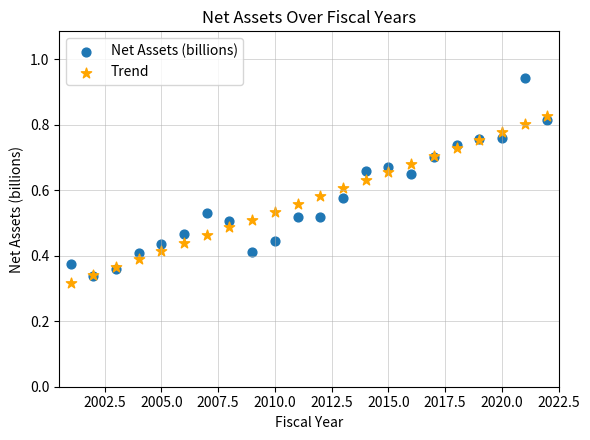

Which series has the widest spread of Y values?

Net Assets (billions)